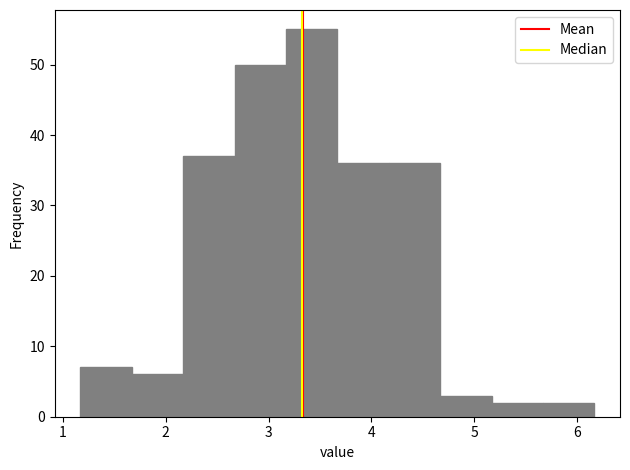

Reading left to right, transcribe this chart: for each bar, give the range it covers on the x-axis and its height. Neither the bar edges nor the heights are printed on the chart, so give them approximately, as read against the axes.

1.17 to 1.67: 7
1.67 to 2.17: 6
2.17 to 2.67: 37
2.67 to 3.17: 50
3.17 to 3.67: 55
3.67 to 4.17: 36
4.17 to 4.67: 36
4.67 to 5.17: 3
5.17 to 5.67: 2
5.67 to 6.17: 2